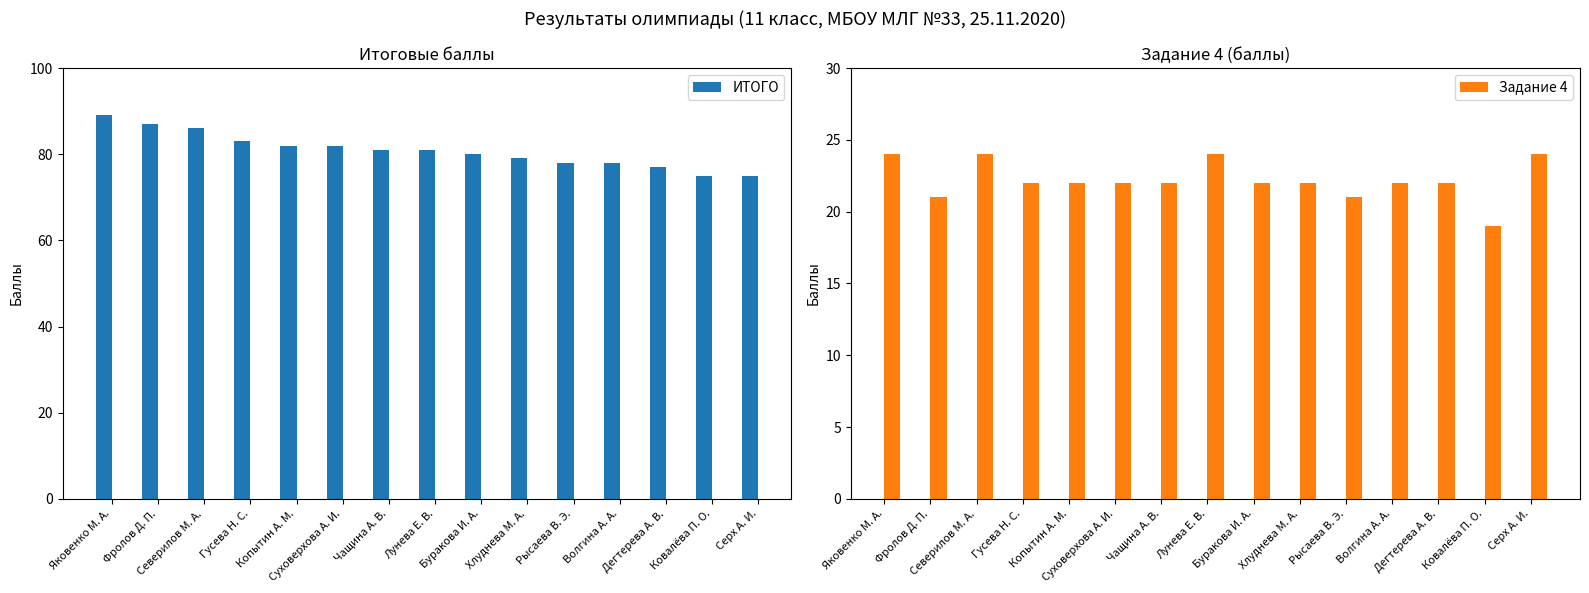

Rank the series at Дегтерева А. В. from highest to lowest value.

ИТОГО, Задание 4